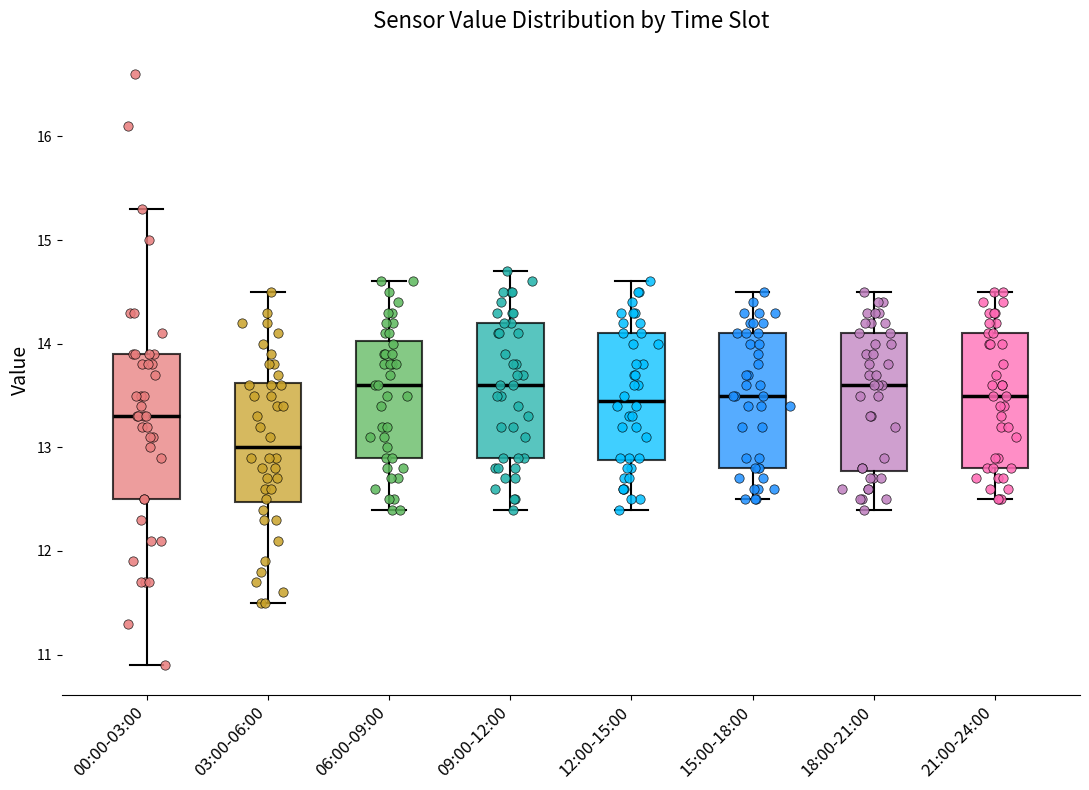

Reading left to right, read every box against the y-axis: the position of its median line, the range the box covers, and the ends of its whiskers. The values are not printed on the chart, so give them approximately, as read against the axis.

00:00-03:00: median 13.3, box 12.5 to 13.9, whiskers 10.9 to 15.3
03:00-06:00: median 13.0, box 12.5 to 13.6, whiskers 11.5 to 14.5
06:00-09:00: median 13.6, box 12.9 to 14.0, whiskers 12.4 to 14.6
09:00-12:00: median 13.6, box 12.9 to 14.2, whiskers 12.4 to 14.7
12:00-15:00: median 13.5, box 12.9 to 14.1, whiskers 12.4 to 14.6
15:00-18:00: median 13.5, box 12.8 to 14.1, whiskers 12.5 to 14.5
18:00-21:00: median 13.6, box 12.8 to 14.1, whiskers 12.4 to 14.5
21:00-24:00: median 13.5, box 12.8 to 14.1, whiskers 12.5 to 14.5